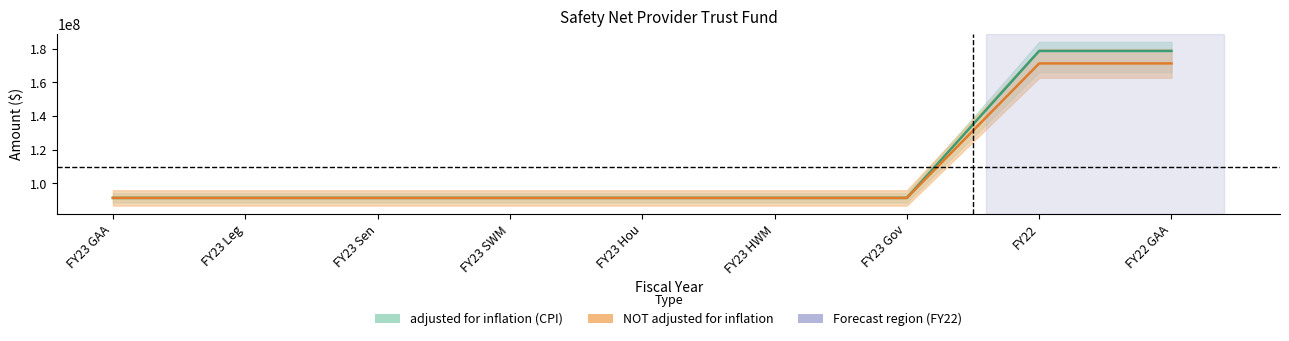

The value of adjusted for inflation (CPI) at FY22 GAA is 178575967. True or false?

True